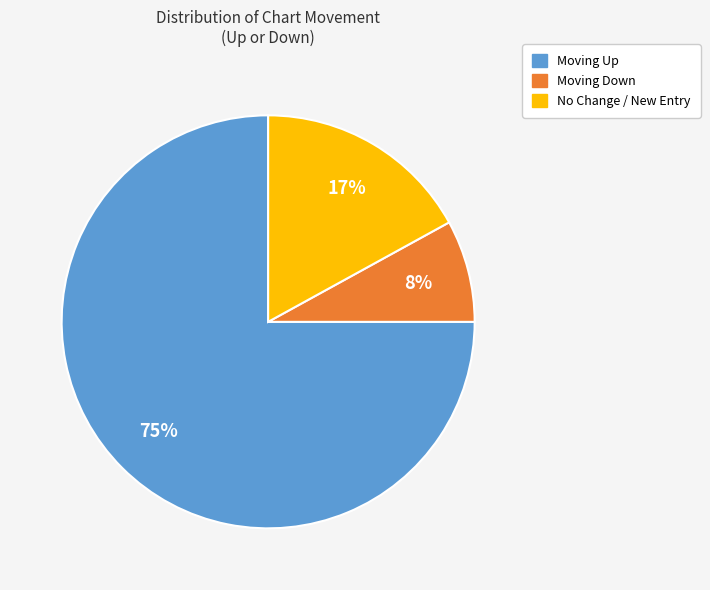

To the nearest percent, what is the average slice percentage?

33%